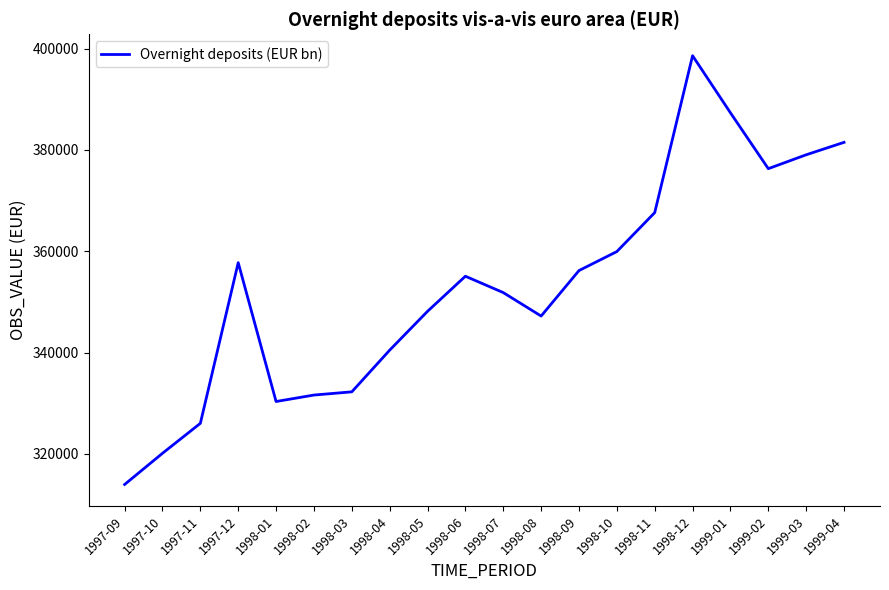

What is the change in value from 1998-03 to 1998-10?

+27688.9